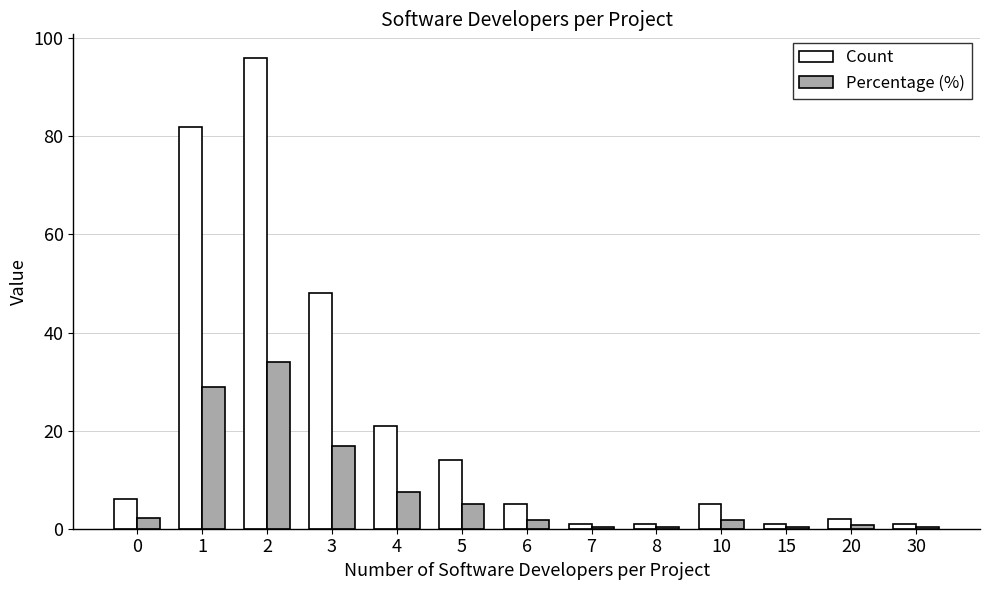

What is the difference between the maximum and minimum values in the Percentage (%) series?

33.6